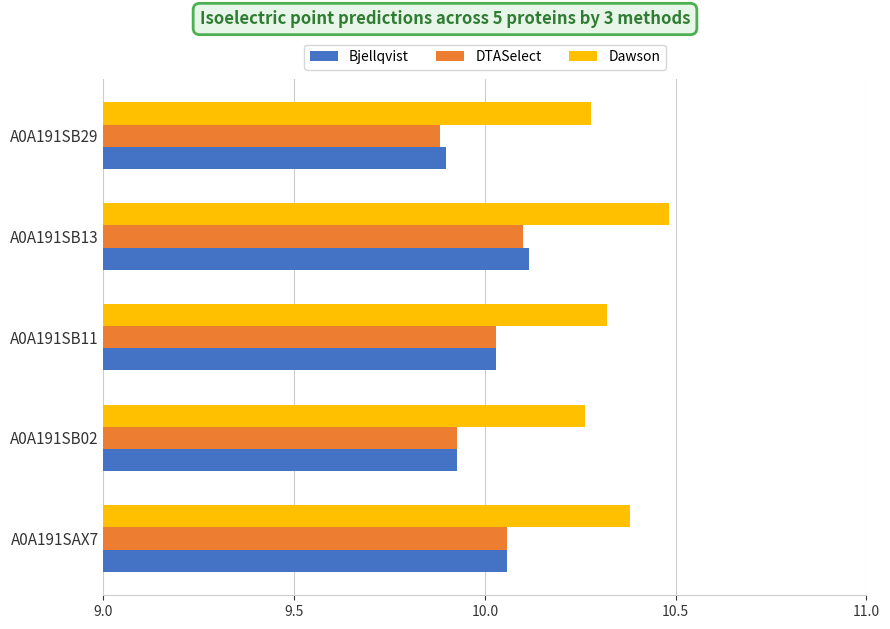

What is the difference between the highest and lowest values at A0A191SB29?

0.4